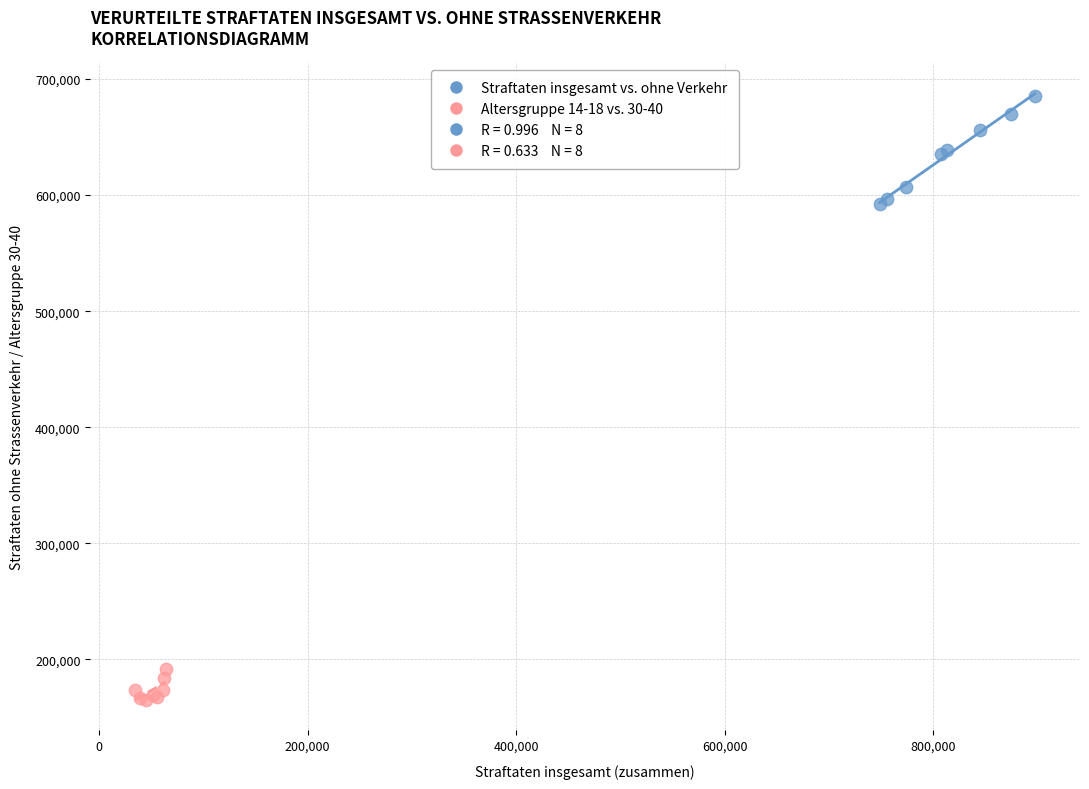

Which series reaches the maximum Y coordinate?

Straftaten insgesamt vs. ohne Verkehr